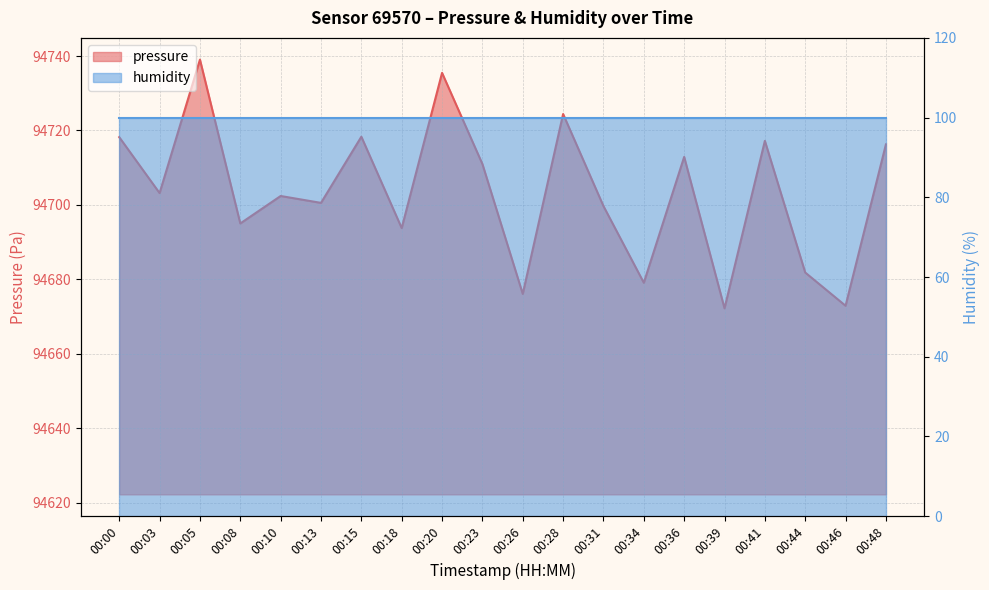

List the labels in order of value, largest first.

00:05, 00:20, 00:28, 00:15, 00:00, 00:41, 00:48, 00:36, 00:23, 00:03, 00:10, 00:13, 00:31, 00:08, 00:18, 00:44, 00:34, 00:26, 00:46, 00:39